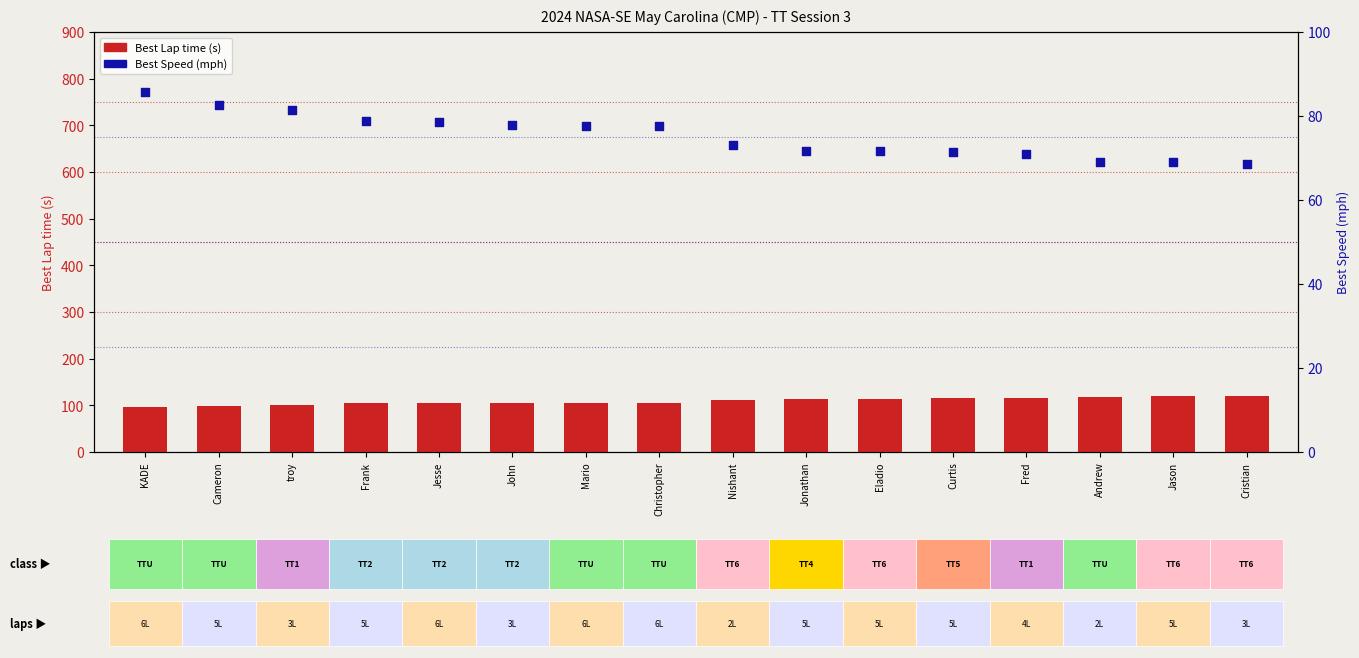

Which series reaches the maximum Y coordinate?

Best Lap time